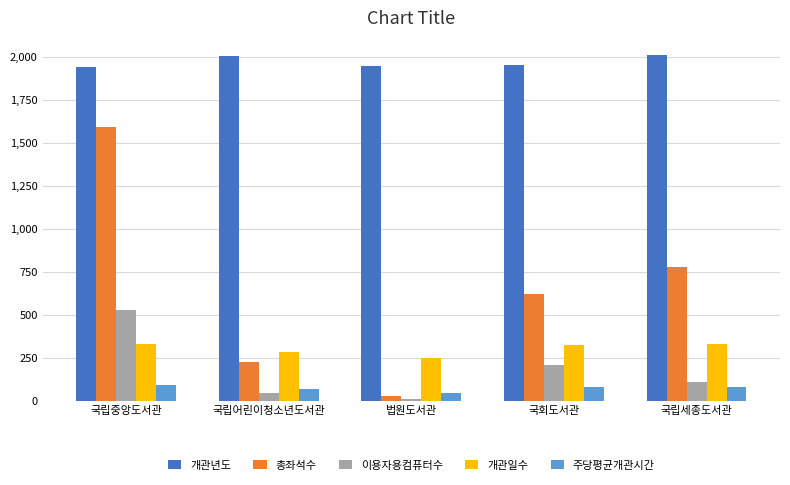

How many data points does each series have?

5